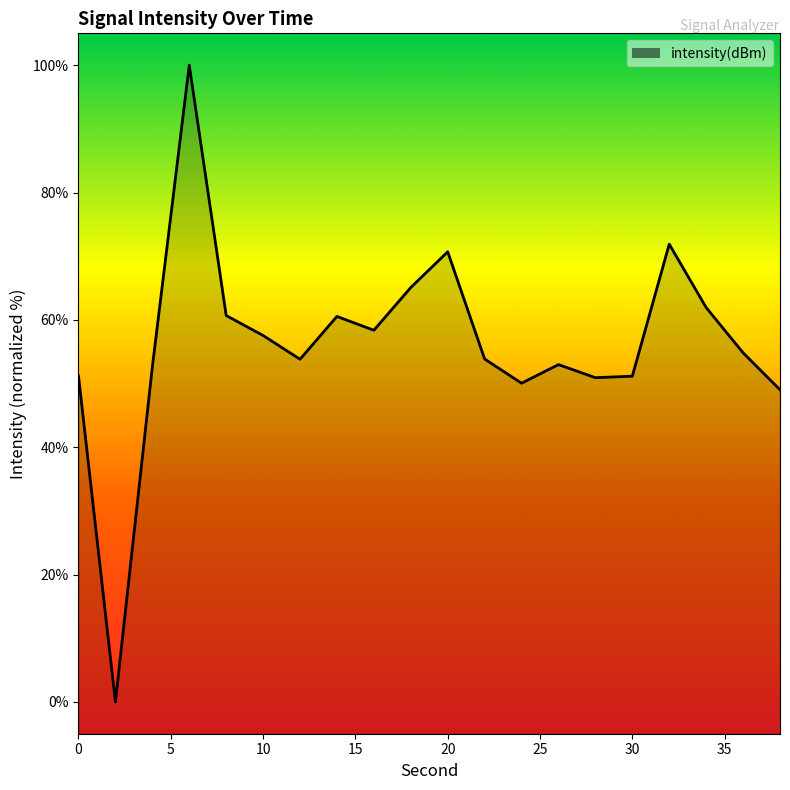

True or false: there are more than 1 points higher than both neighbors.

True